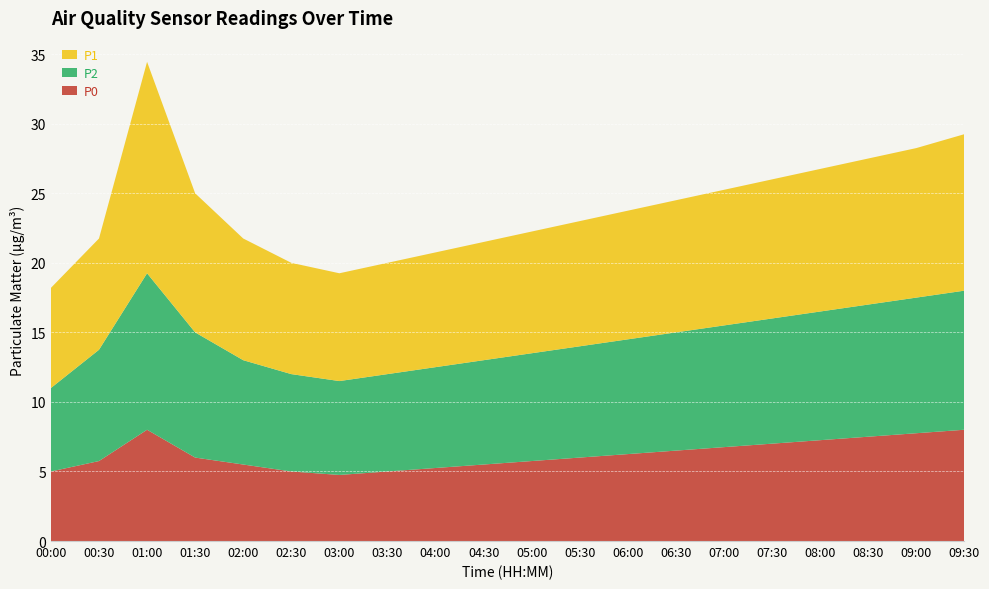

Reading right to left, transcribe all the data shown in this chart.

P0: 09:30=8.0	09:00=7.8	08:30=7.5	08:00=7.2	07:30=7.0	07:00=6.8	06:30=6.5	06:00=6.2	05:30=6.0	05:00=5.8	04:30=5.5	04:00=5.2	03:30=5.0	03:00=4.8	02:30=5.0	02:00=5.5	01:30=6.0	01:00=8.0	00:30=5.8	00:00=5.0
P2: 09:30=10.0	09:00=9.8	08:30=9.5	08:00=9.2	07:30=9.0	07:00=8.8	06:30=8.5	06:00=8.2	05:30=8.0	05:00=7.8	04:30=7.5	04:00=7.2	03:30=7.0	03:00=6.8	02:30=7.0	02:00=7.5	01:30=9.0	01:00=11.2	00:30=8.0	00:00=6.0
P1: 09:30=11.2	09:00=10.8	08:30=10.5	08:00=10.2	07:30=10.0	07:00=9.8	06:30=9.5	06:00=9.2	05:30=9.0	05:00=8.8	04:30=8.5	04:00=8.2	03:30=8.0	03:00=7.8	02:30=8.0	02:00=8.8	01:30=10.0	01:00=15.2	00:30=8.0	00:00=7.2